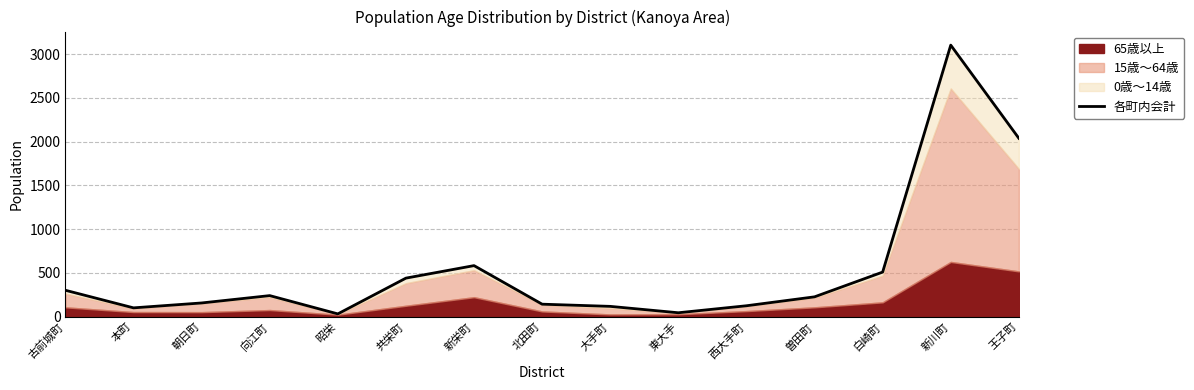

What is the ratio of the value at 王子町 to the value at 古前城町?

6.8